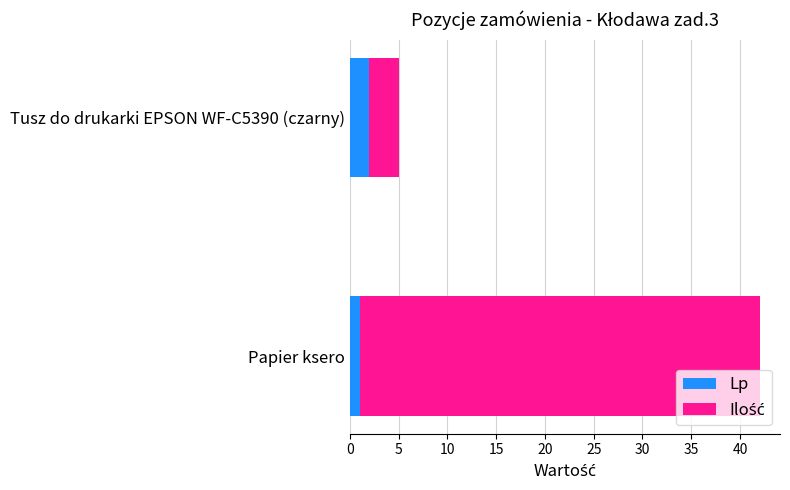

What is the total value across all series at Tusz do drukarki EPSON WF-C5390 (czarny)?

5